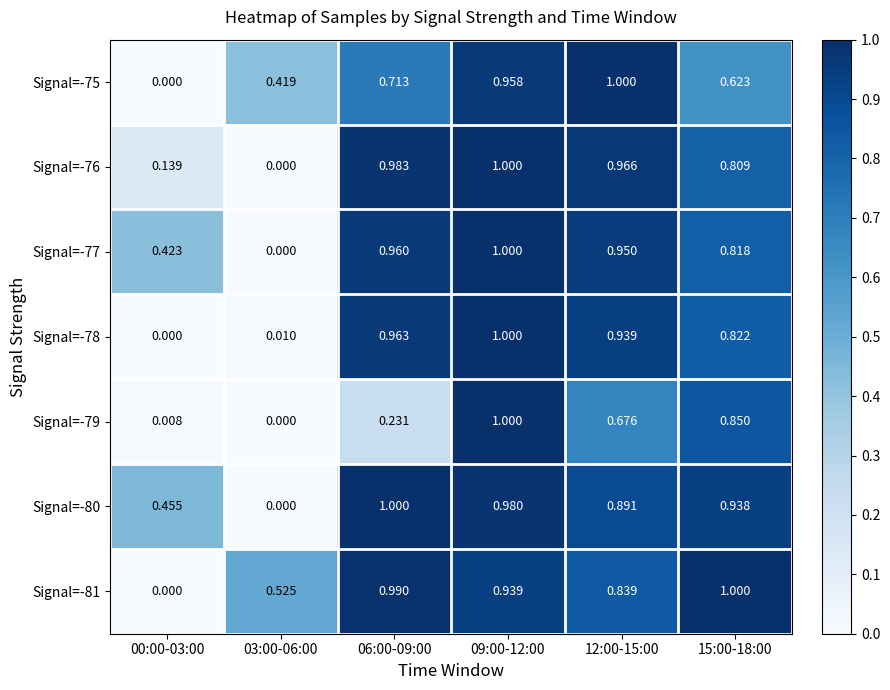

At how many categories does at least one series exceed 0?

6